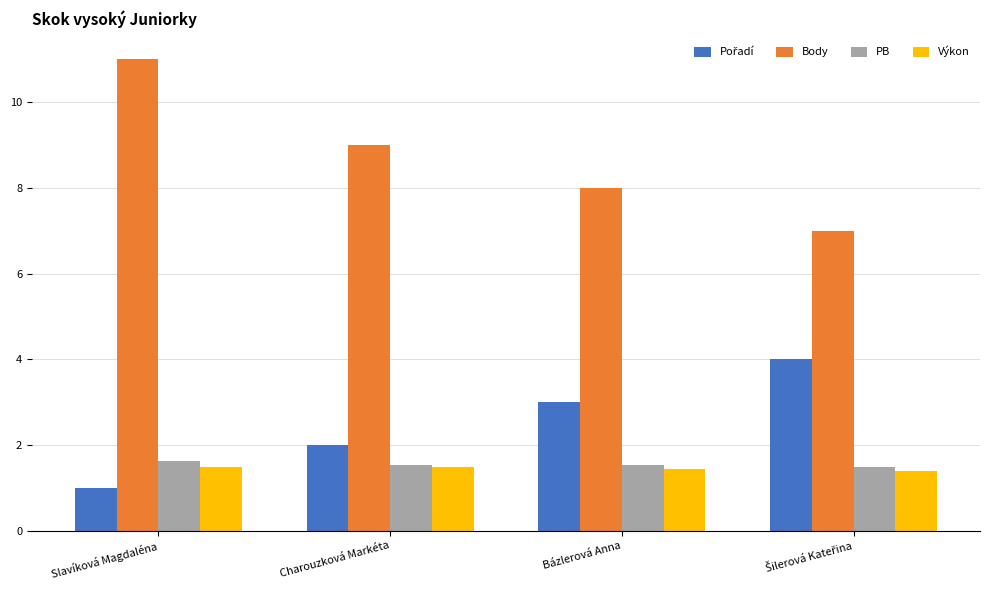

What is the greatest value displayed?

11.0